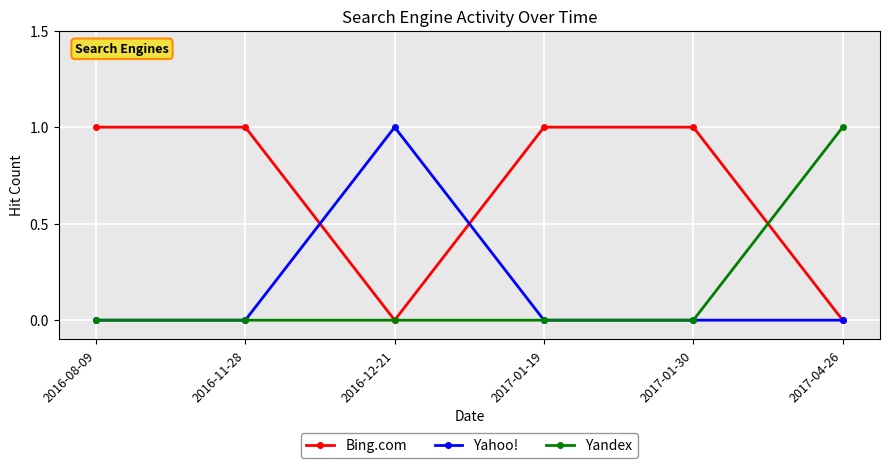

How many data points does each series have?

6